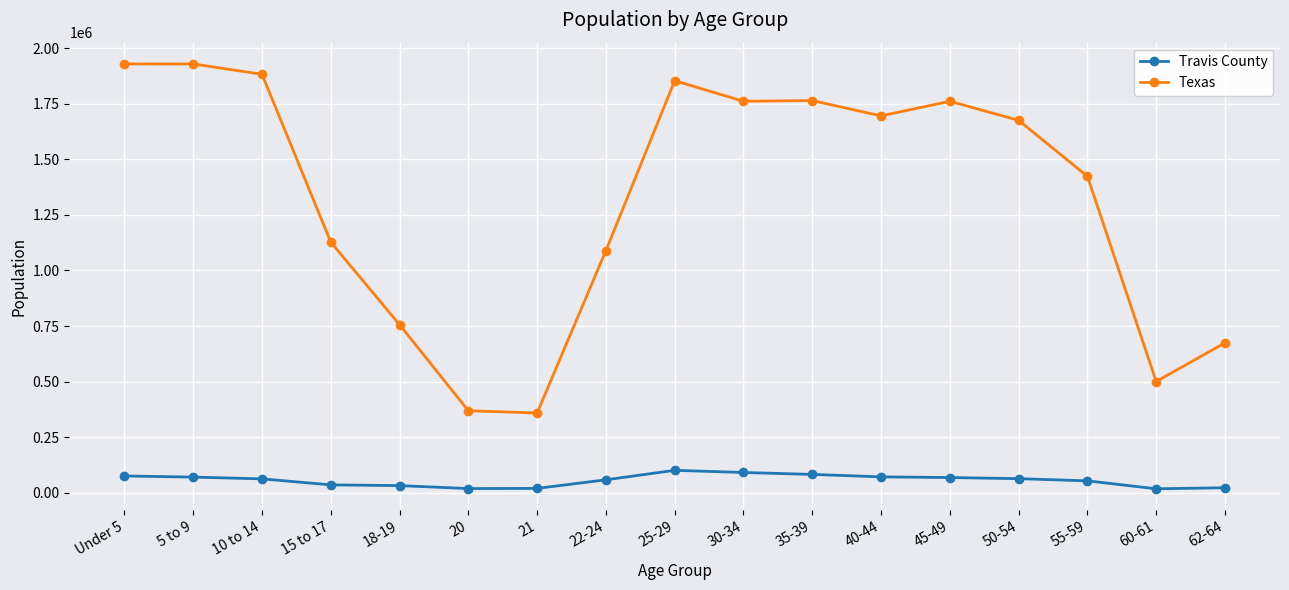

What is the difference between the second highest and second lowest values in the Texas series?

1559194